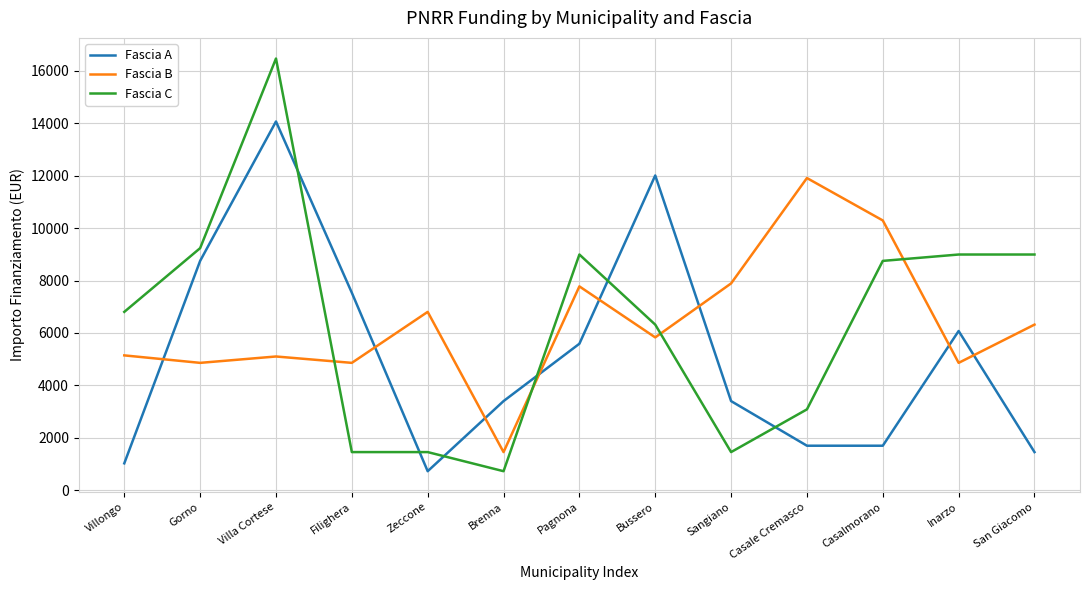

Which series has the largest range (max minus min)?

Fascia C